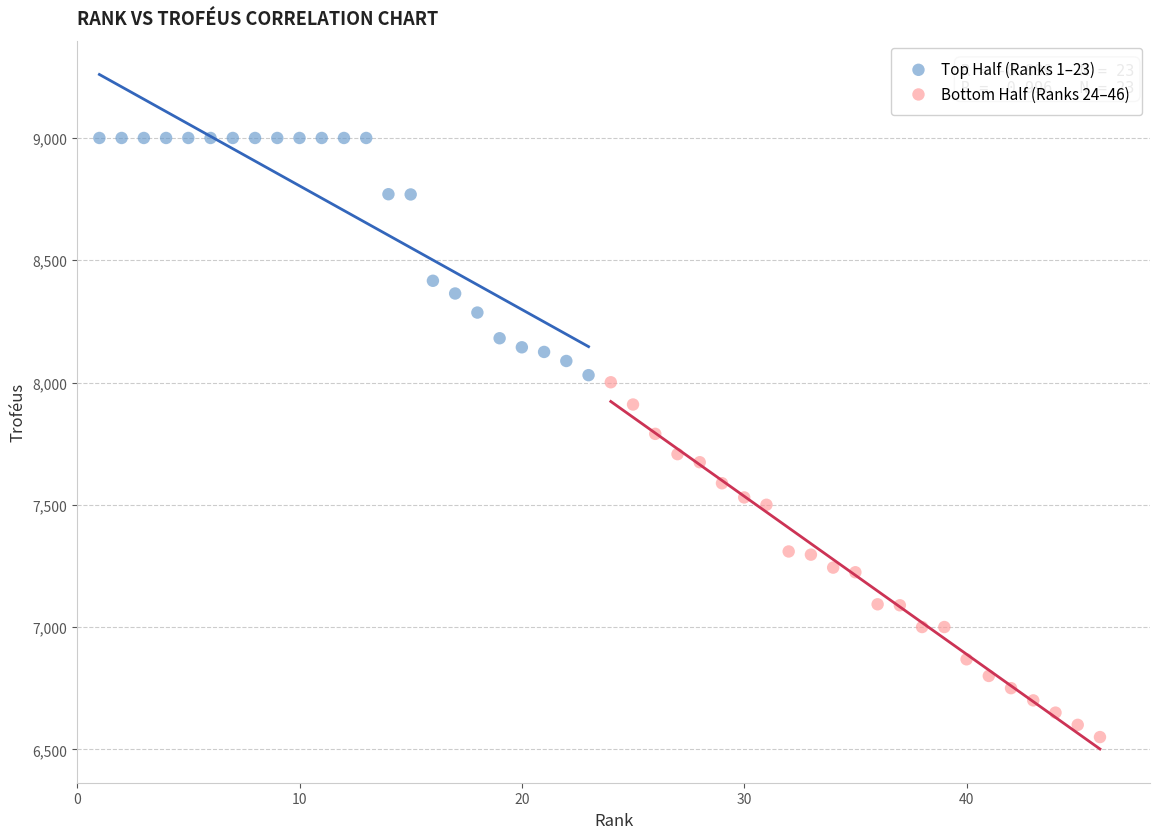

Which series contains the lowest Y value?

Bottom Half (Ranks 24–46)